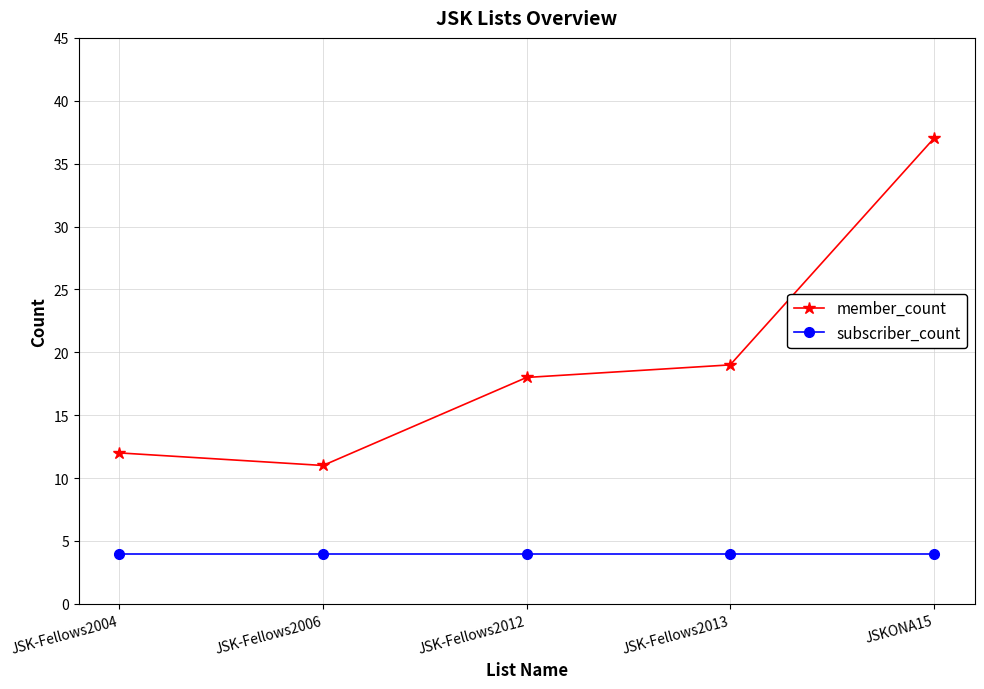

Count the number of data series in this chart.

2